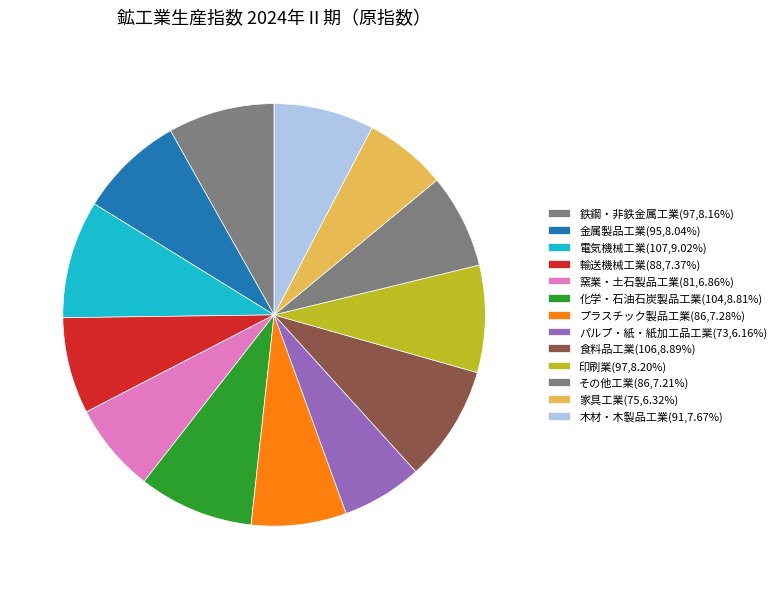

Is it true that 食料品工業 is 9% of the pie?

True